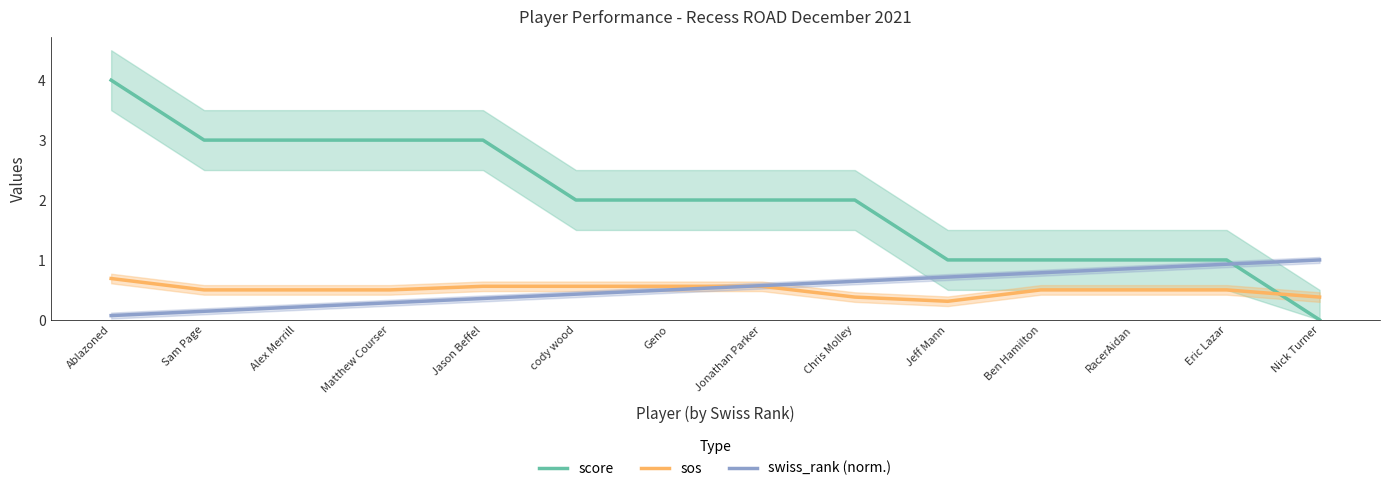

Rank the categories by swiss_rank (norm.) value from highest to lowest.

Nick Turner, Eric Lazar, RacerAidan, Ben Hamilton, Jeff Mann, Chris Molley, Jonathan Parker, Geno, cody wood, Jason Beffel, Matthew Courser, Alex Merrill, Sam Page, Ablazoned